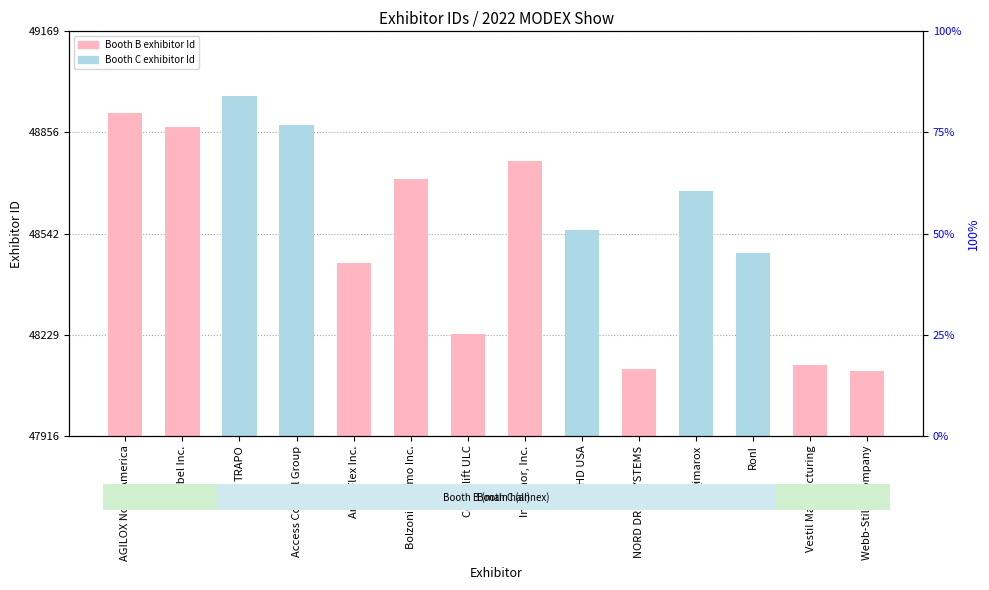

What is the greatest value displayed?

48969